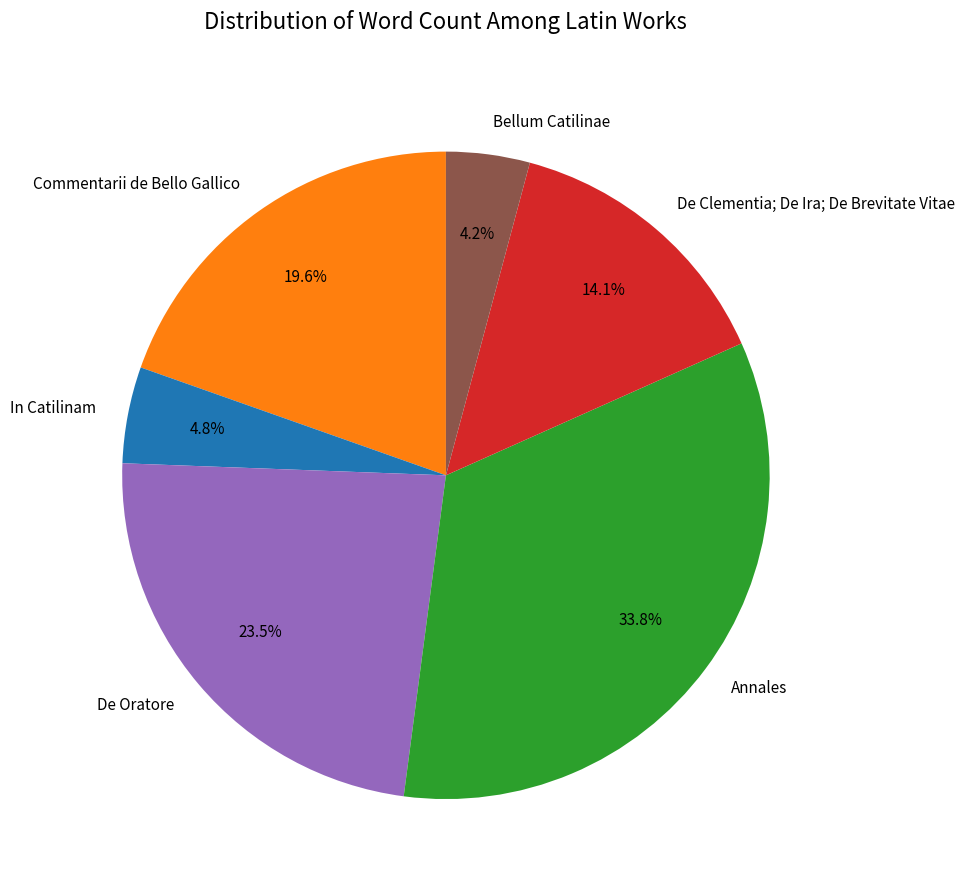

How many segments does this pie chart have?

6